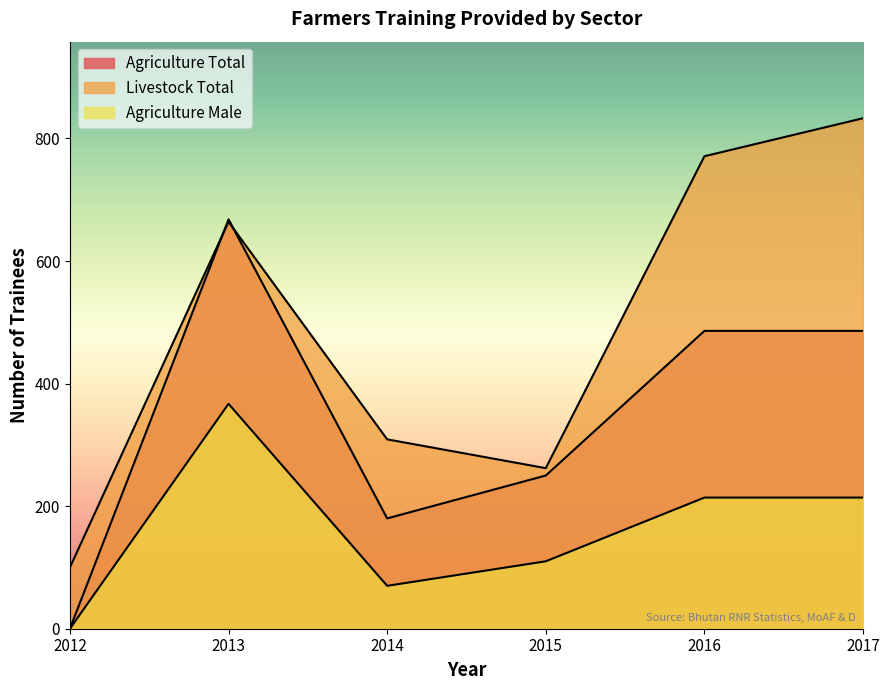

Is the value of Livestock Total at 2016 greater than the value of Agriculture Total at 2012?

Yes